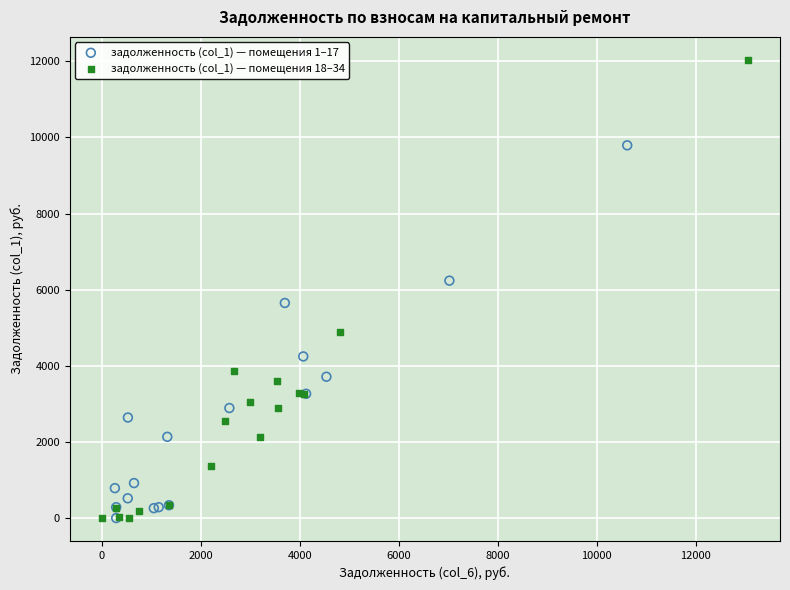

Which series has the largest Y range (max minus min)?

задолженность (col_1) — помещения 18–34